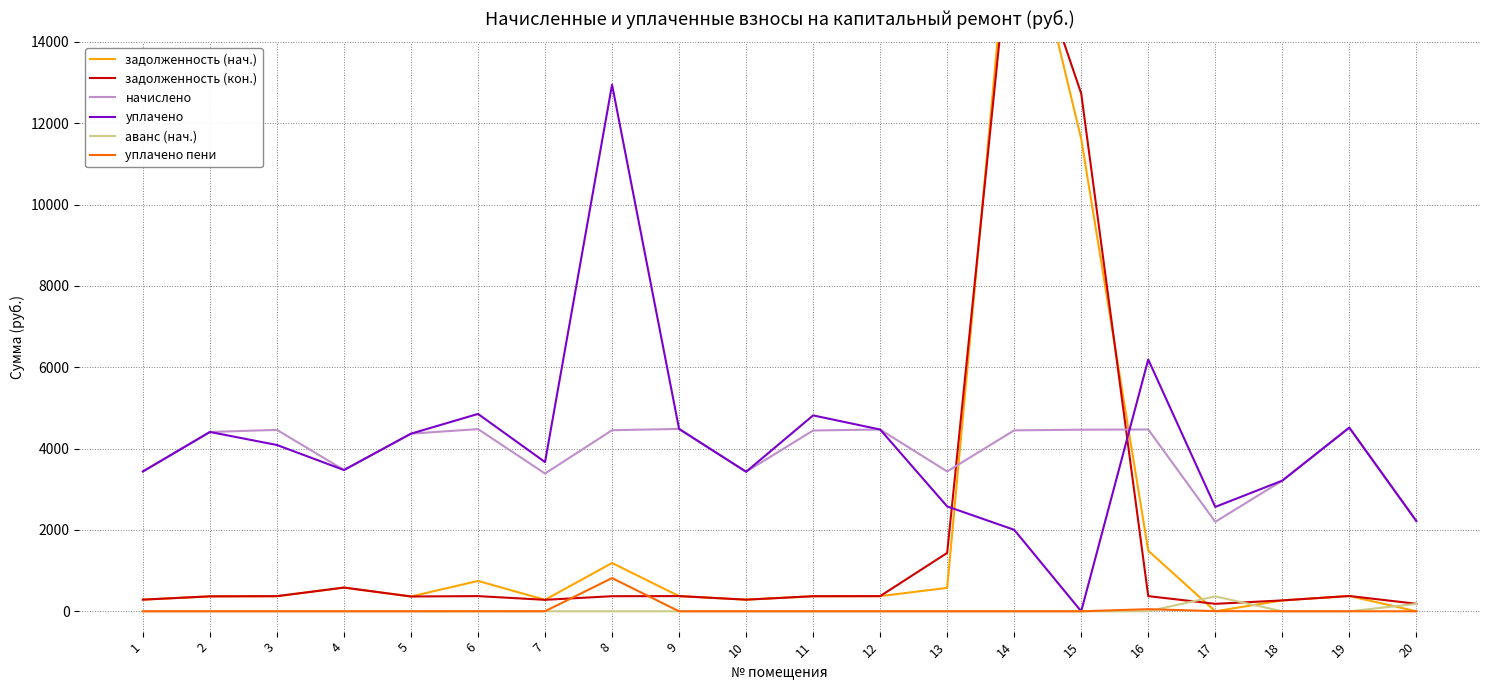

Between which two adjacent categories do задолженность (кон.) and начислено first intersect?

13 and 14